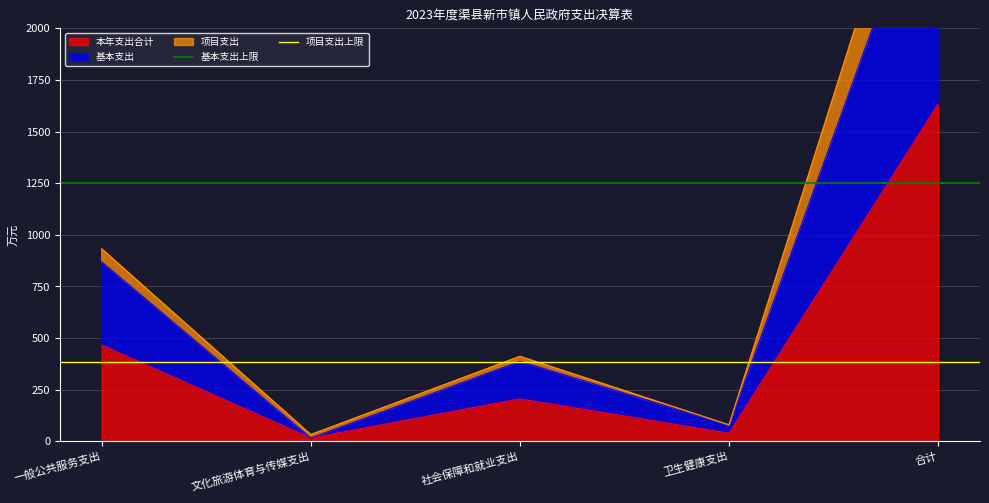

The value of 本年支出合计 at 合计 is 2563.4. True or false?

False